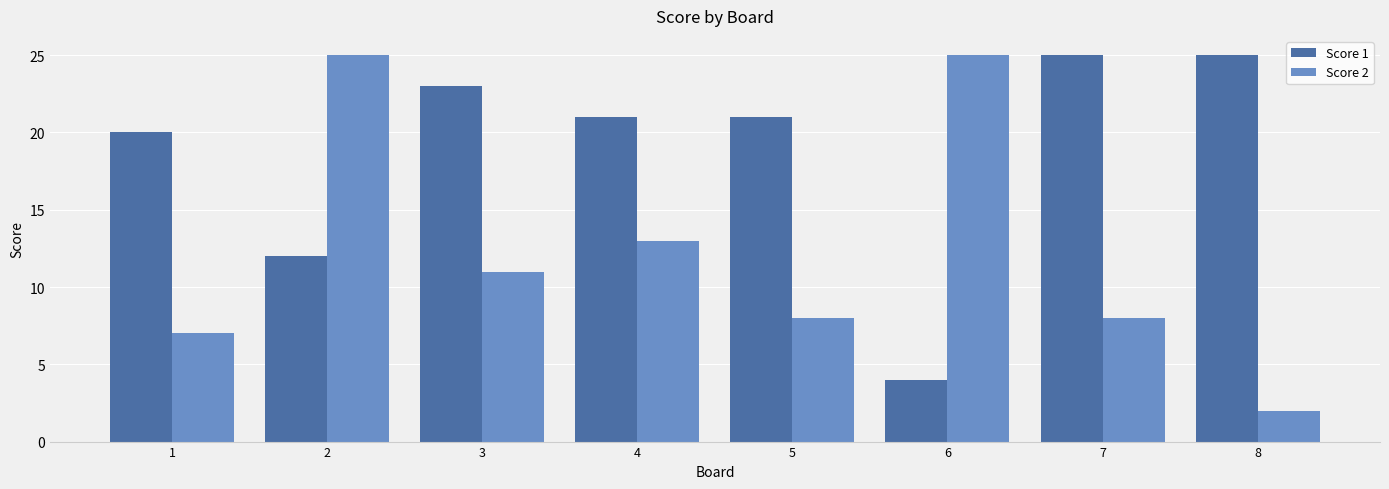

Rank the series at 8 from highest to lowest value.

Score 1, Score 2